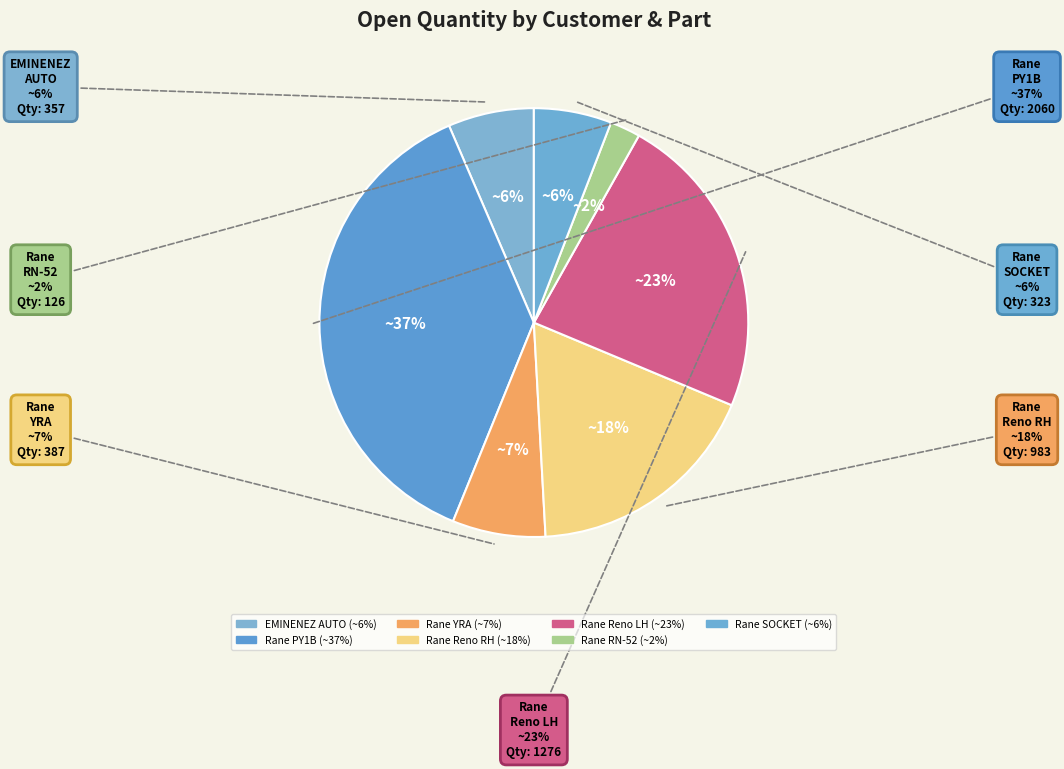

To the nearest percent, what percentage of the pie is Rane (Madras) - Rack Turned Reno LH?

23%